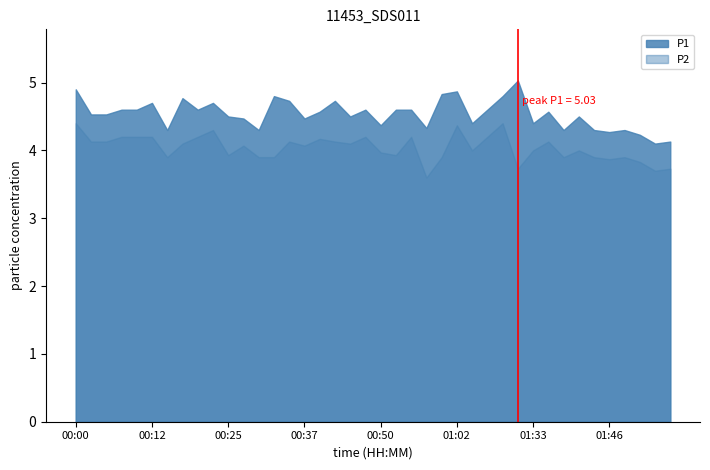

What is the difference between the maximum and minimum values in the P2 series?

0.8